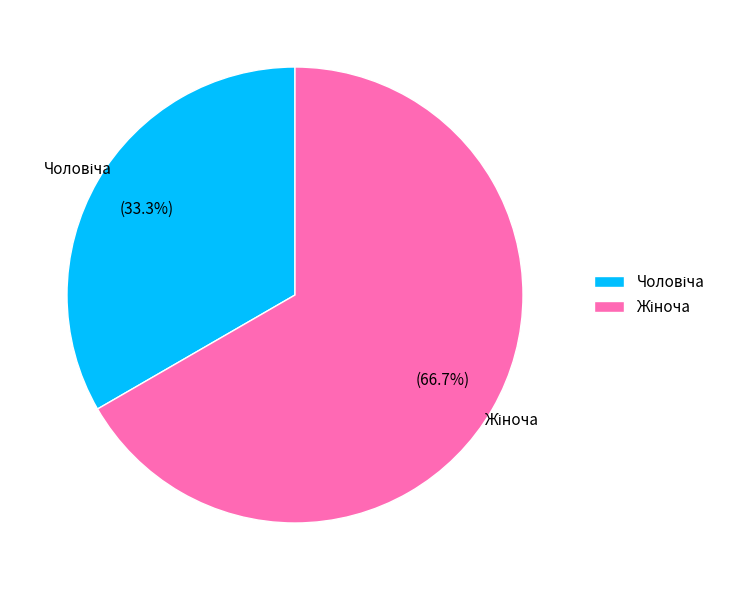

Does any single category account for the majority?

Yes